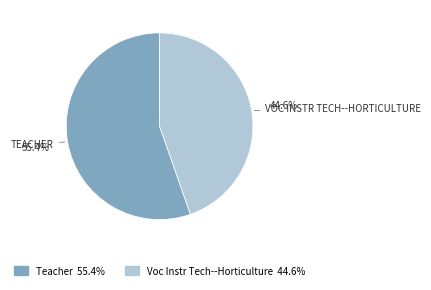

Which category has the smallest portion of the pie?

Voc Instr Tech--Horticulture